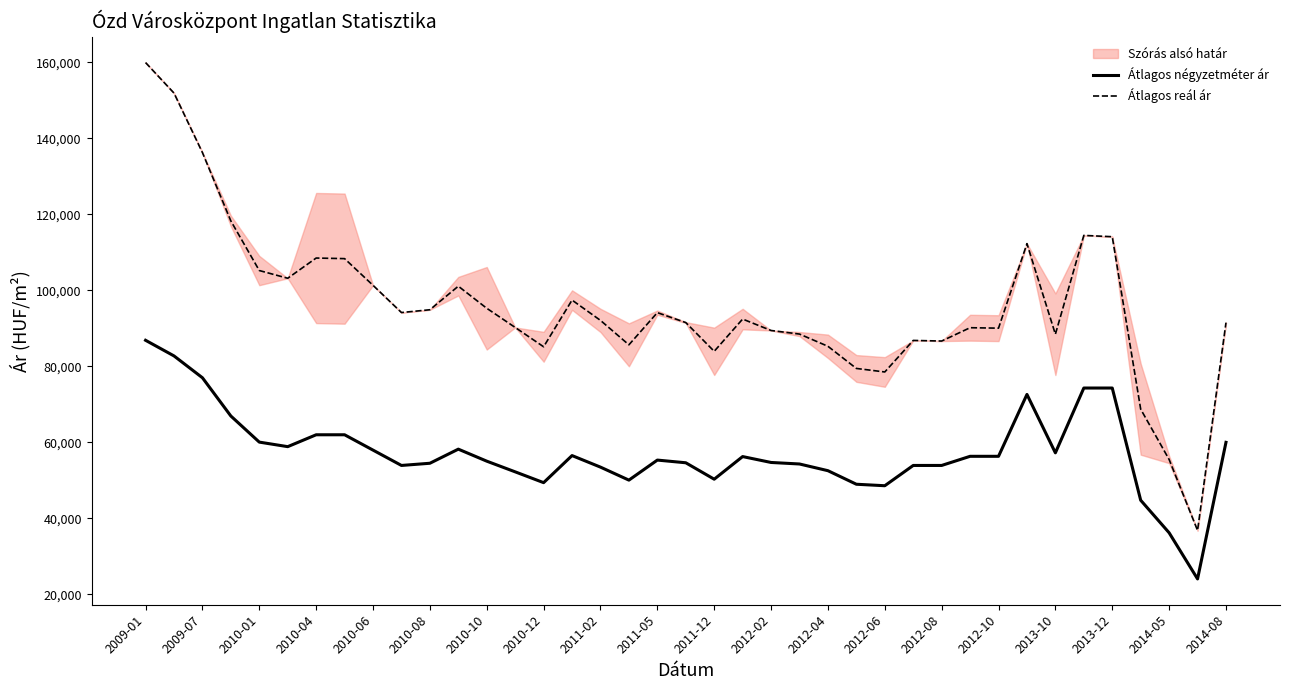

The Átlagos négyzetméter ár series shows 80255 at 2012-04. True or false?

False